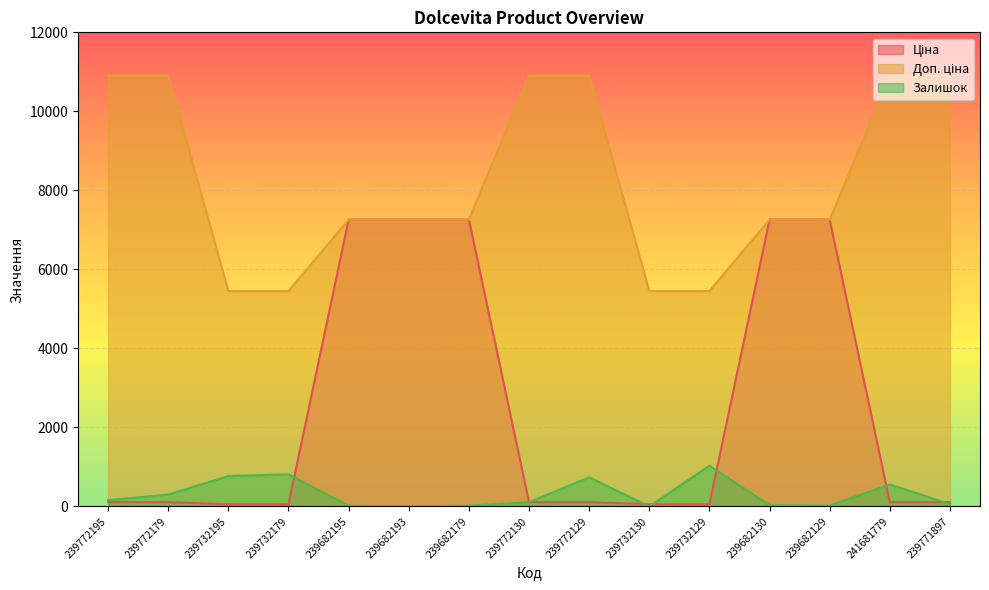

Is it true that Ціна equals 23.7 at 239732179?

False